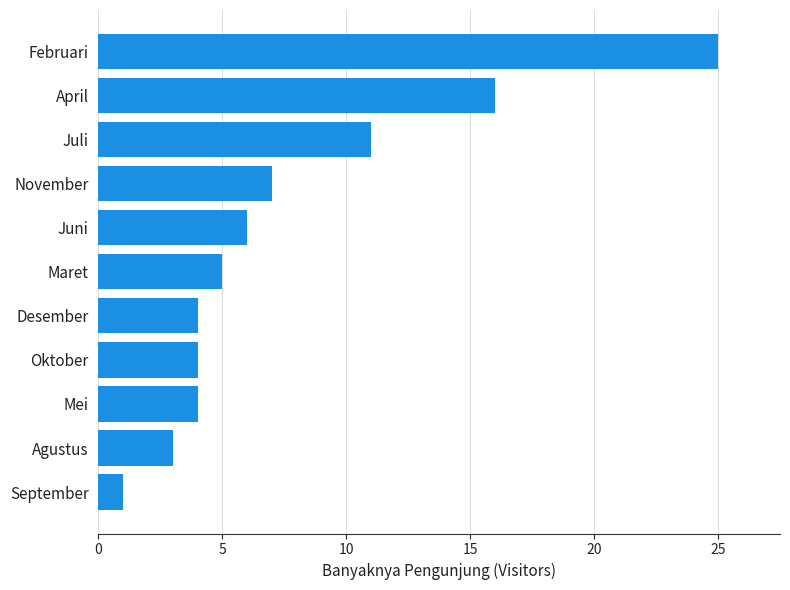

What is the difference between the second highest and second lowest values?

13